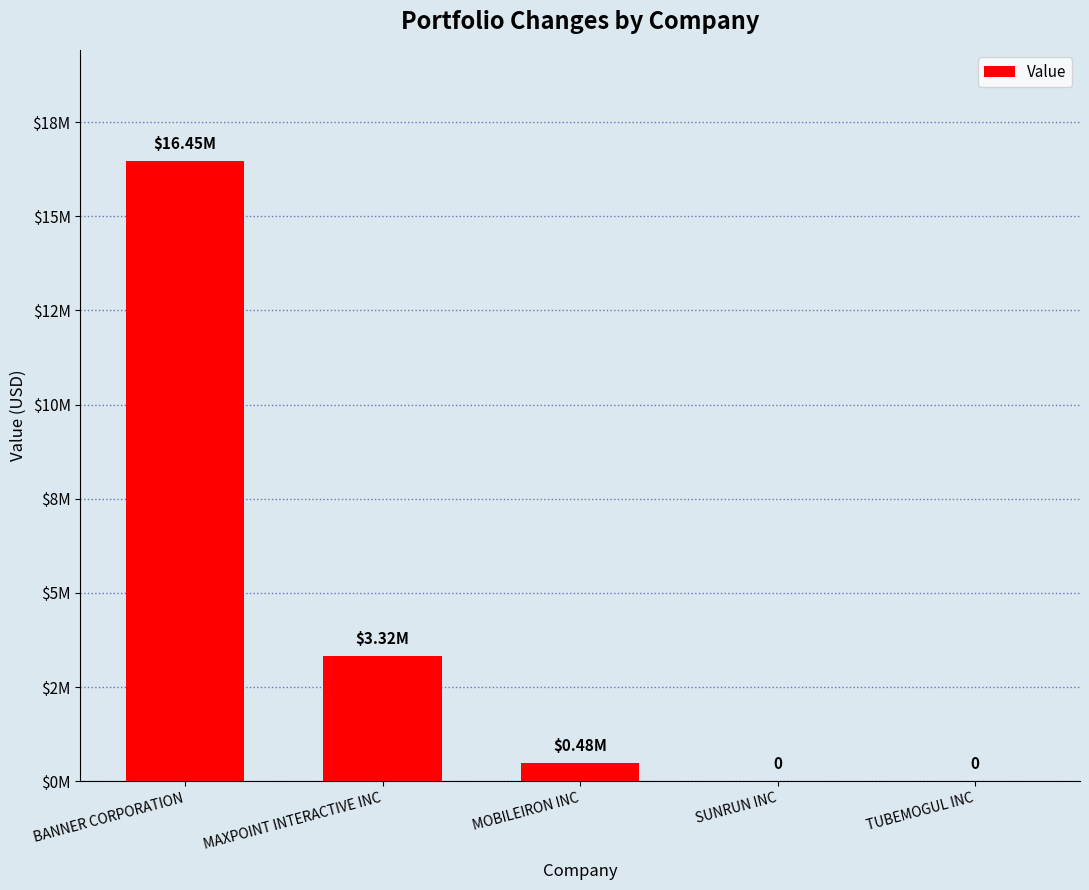

Between TUBEMOGUL INC and SUNRUN INC, which is larger?

TUBEMOGUL INC